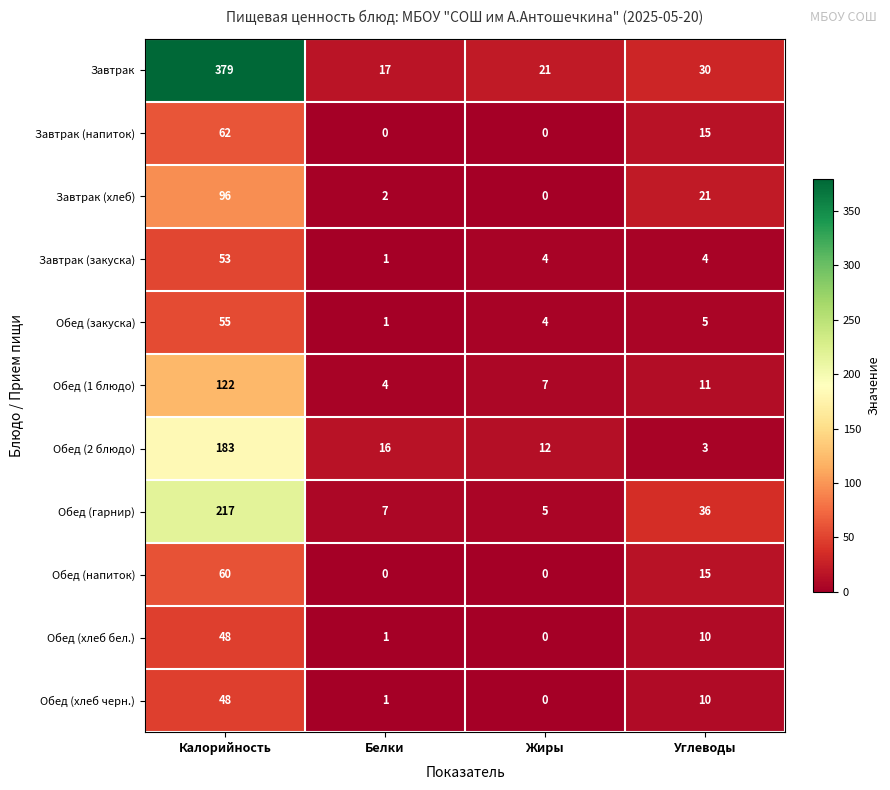

Which series has the largest total across all categories?

Завтрак